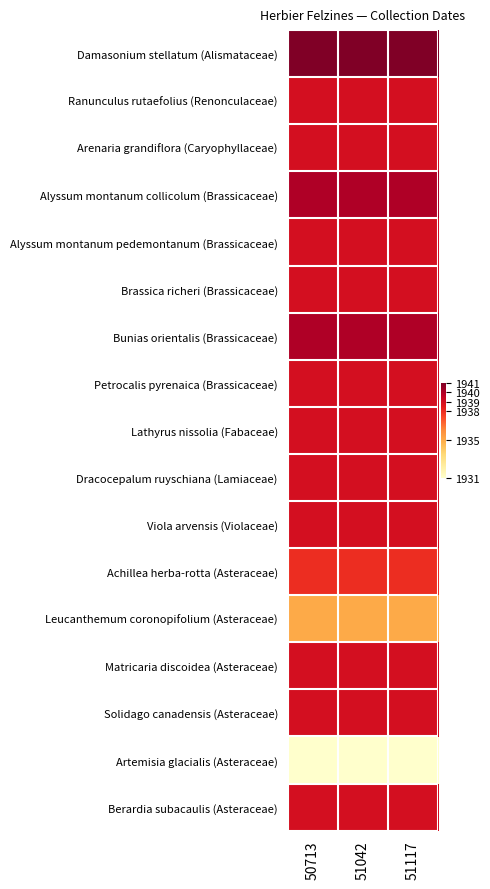

Which series has the largest range (max minus min)?

Damasonium stellatum (Alismataceae)